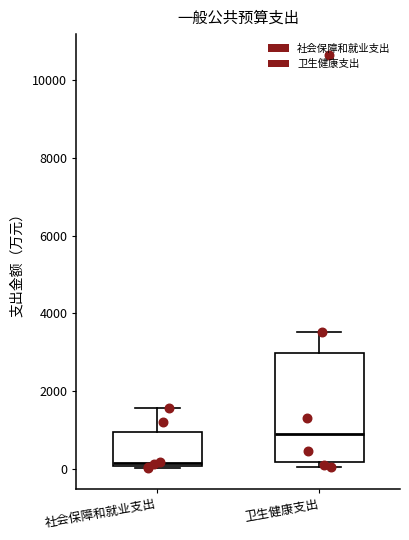

Which box has the lowest median line?

社会保障和就业支出